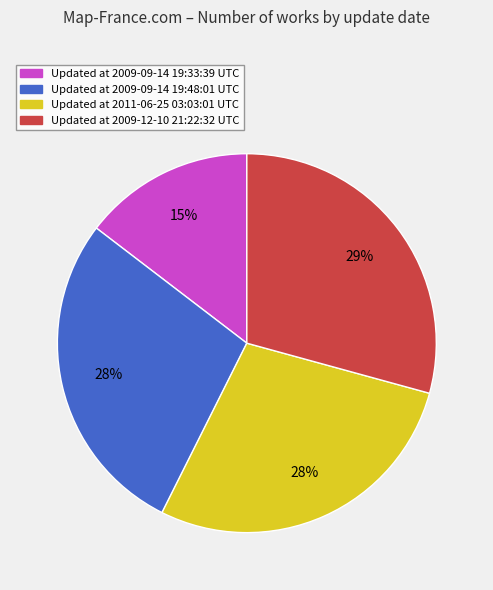

Between Updated at 2009-12-10 21:22:32 UTC and Updated at 2011-06-25 03:03:01 UTC, which is larger?

Updated at 2009-12-10 21:22:32 UTC